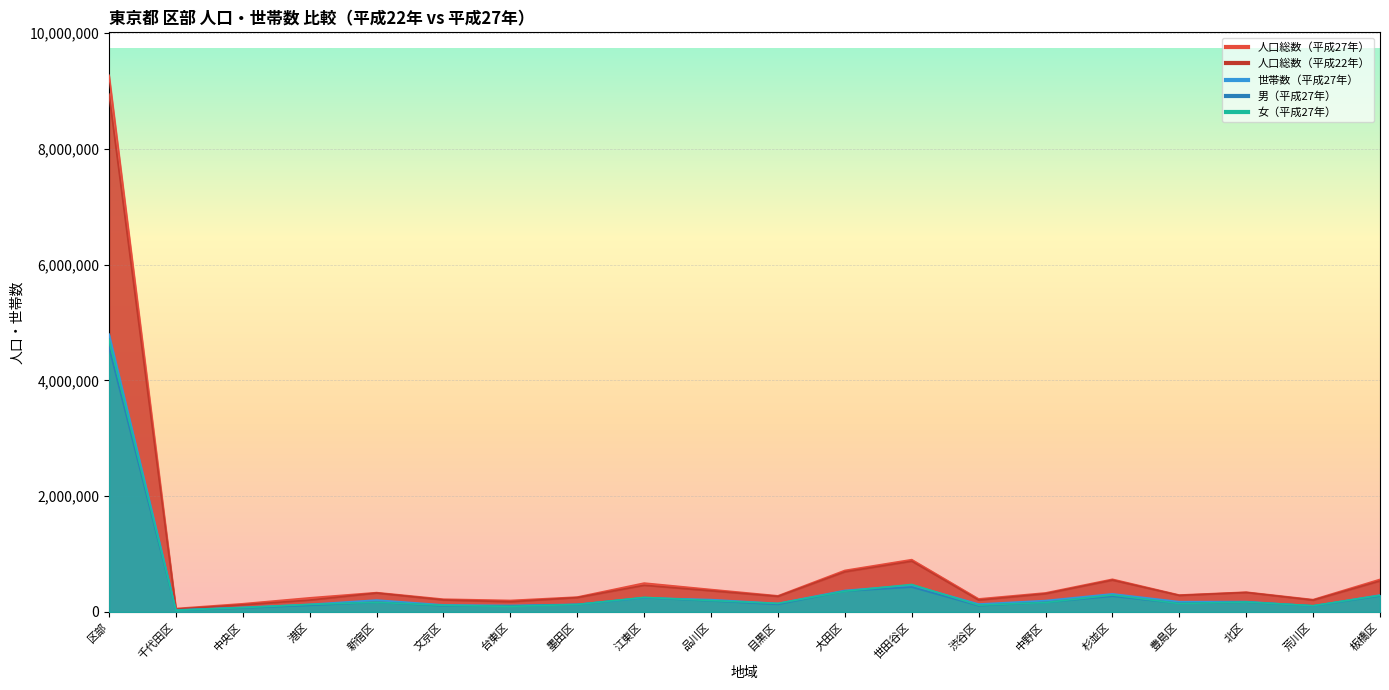

Does the chart display data point markers on the line(s)?

No